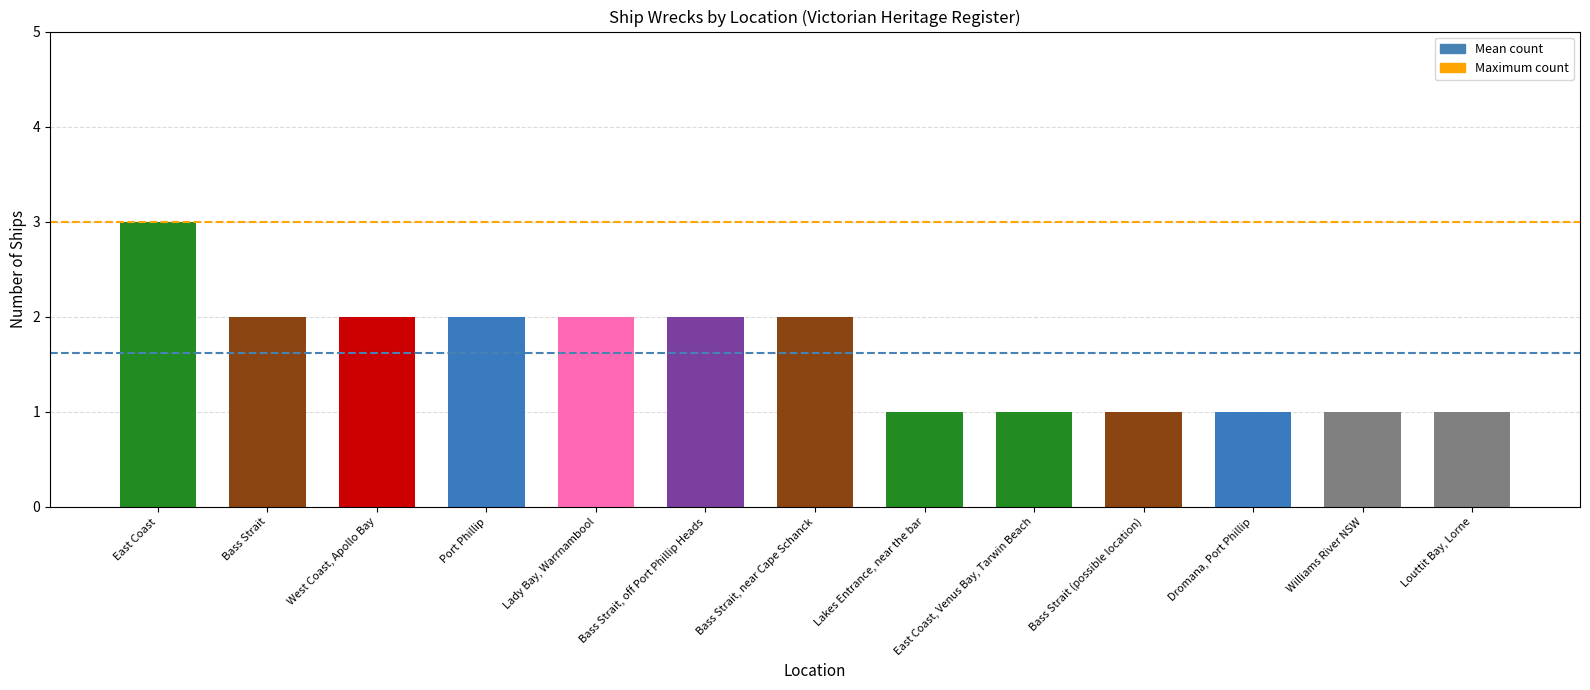

Approximately how many times larger is the value at Bass Strait, off Port Phillip Heads compared to Williams River NSW?

2.0